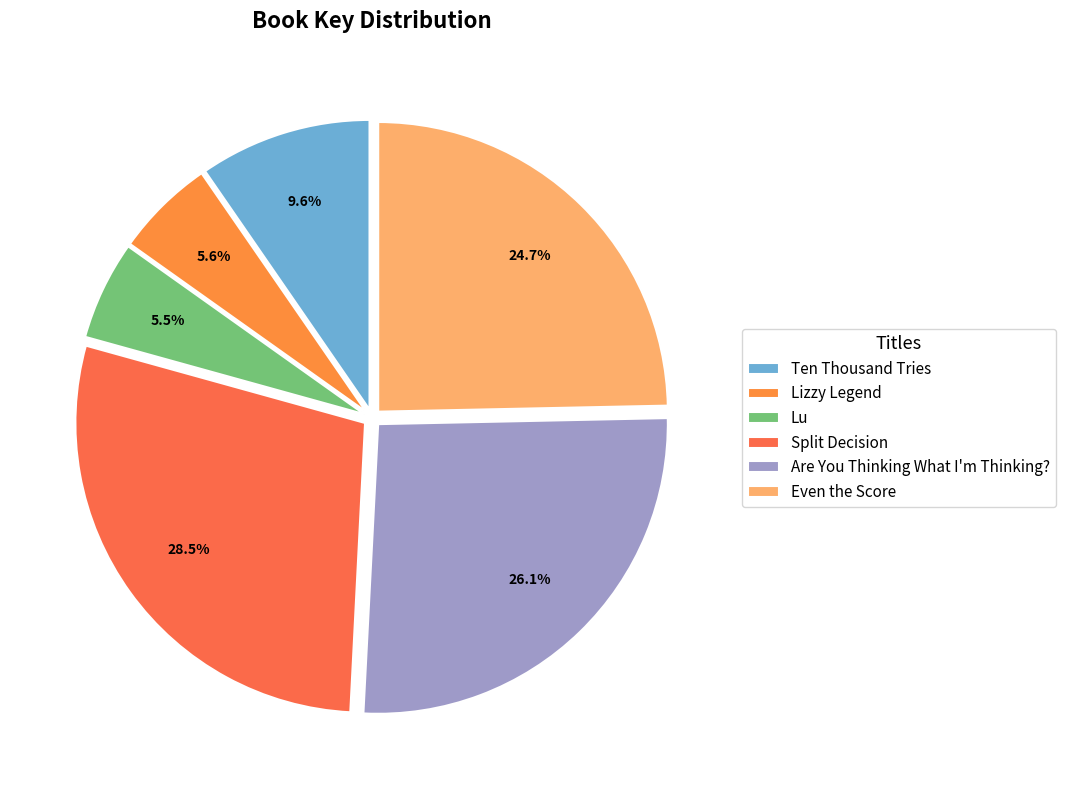

What percentage do Lu and Ten Thousand Tries together represent?

15.1%